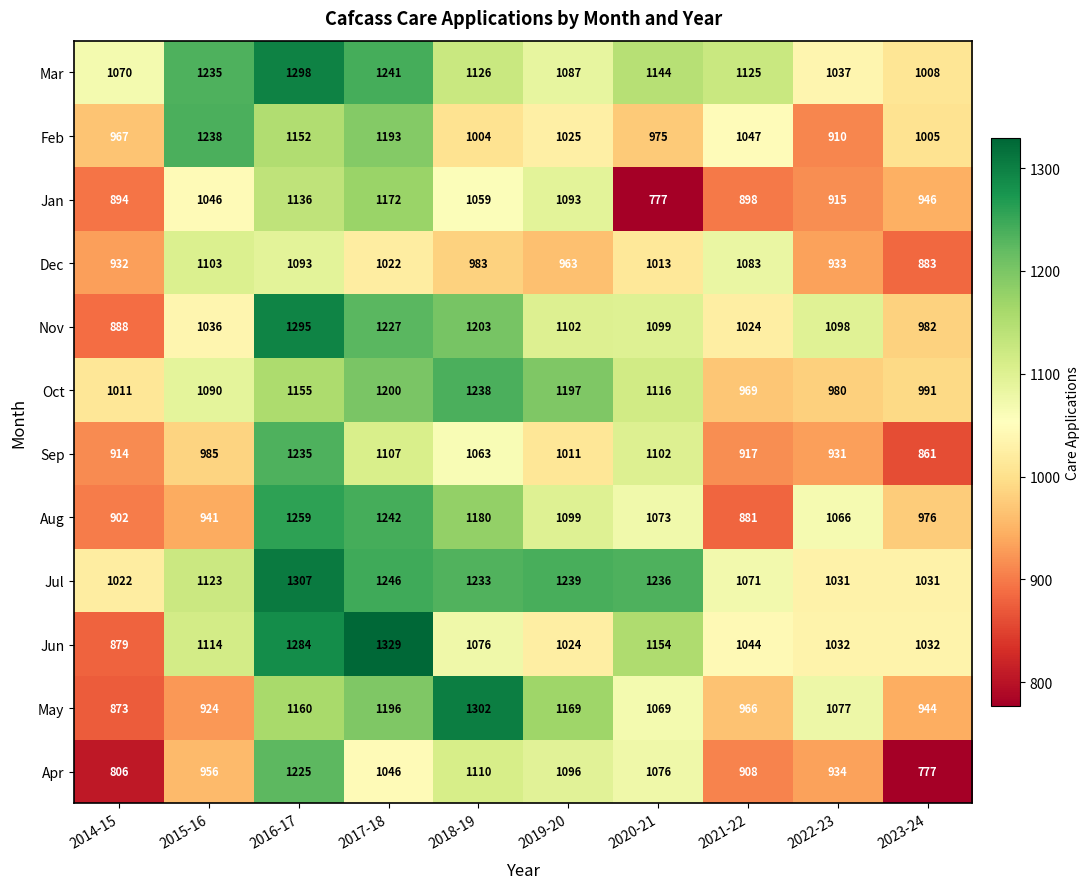

Which series has the largest total across all categories?

Jul